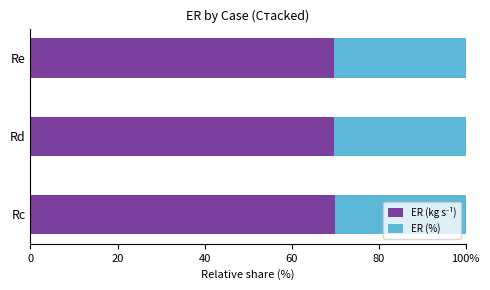

Reading left to right, extract all data points from this chart.

ER (kg s⁻¹): 69.9	69.8	69.8
ER (%): 30.1	30.2	30.2